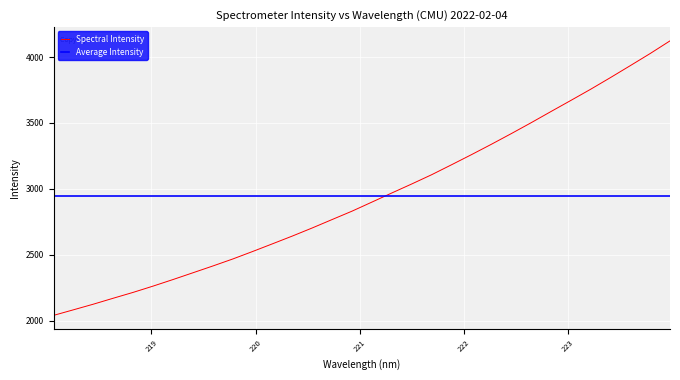

How many data points are less than 2899?

16